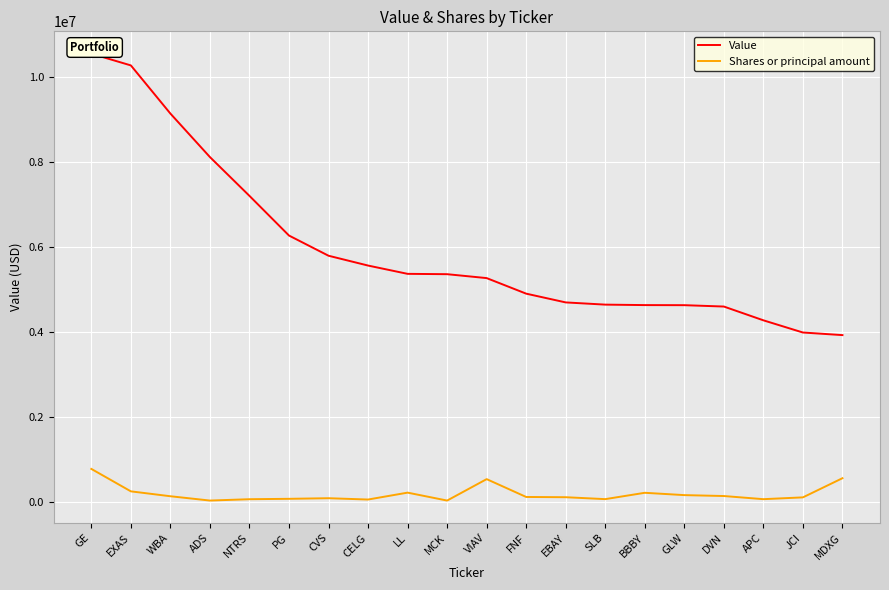

What is the approximate value of Value at NTRS, to the nearest 50?

7205000